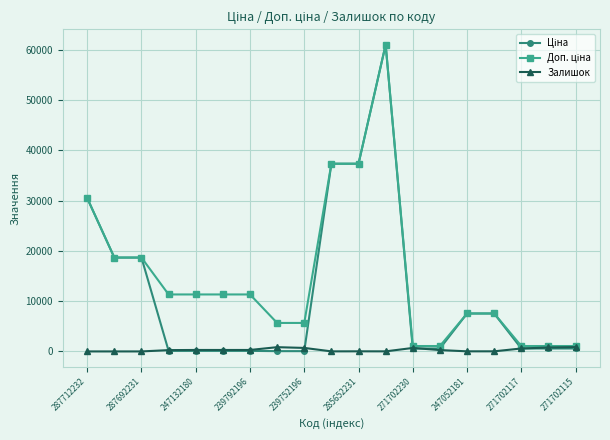

What is the maximum value shown in the chart?

61024.7